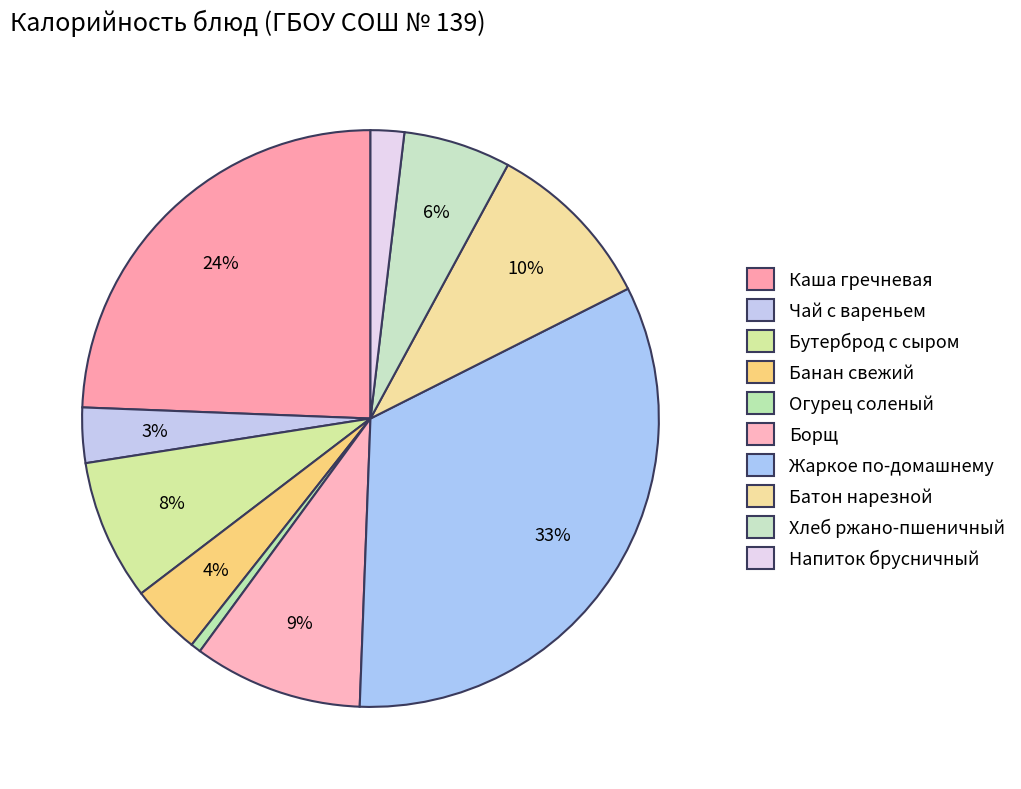

Is the sum of Батон нарезной and Бутерброд с сыром greater than half?

No